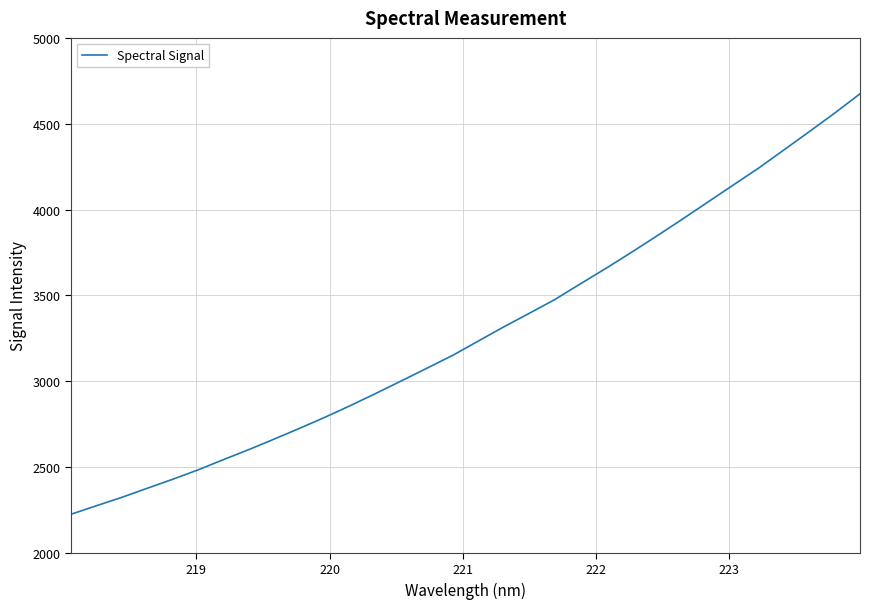

What is the difference between the maximum and minimum values?

2449.5